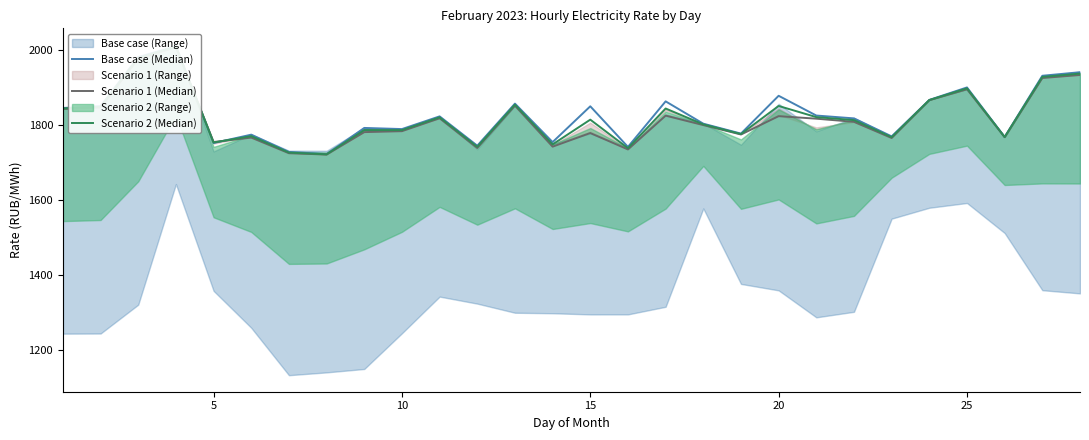

True or false: Scenario 2 (Median) and Base case (Median) cross at least once.

True